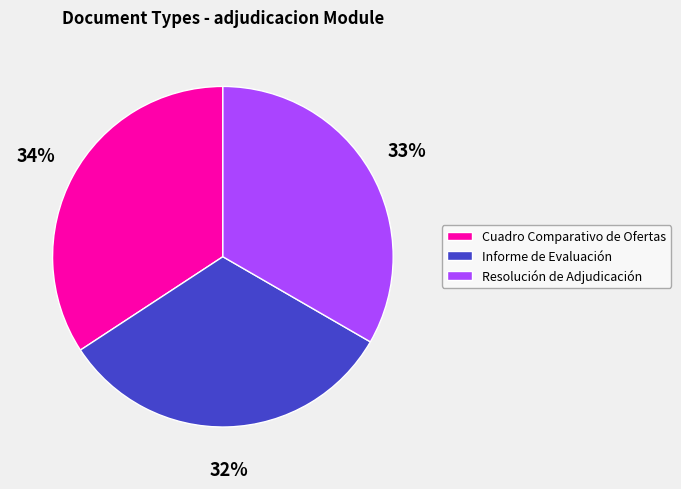

To the nearest percent, what is the difference between the Informe de Evaluación and Cuadro Comparativo de Ofertas slice percentages?

2%